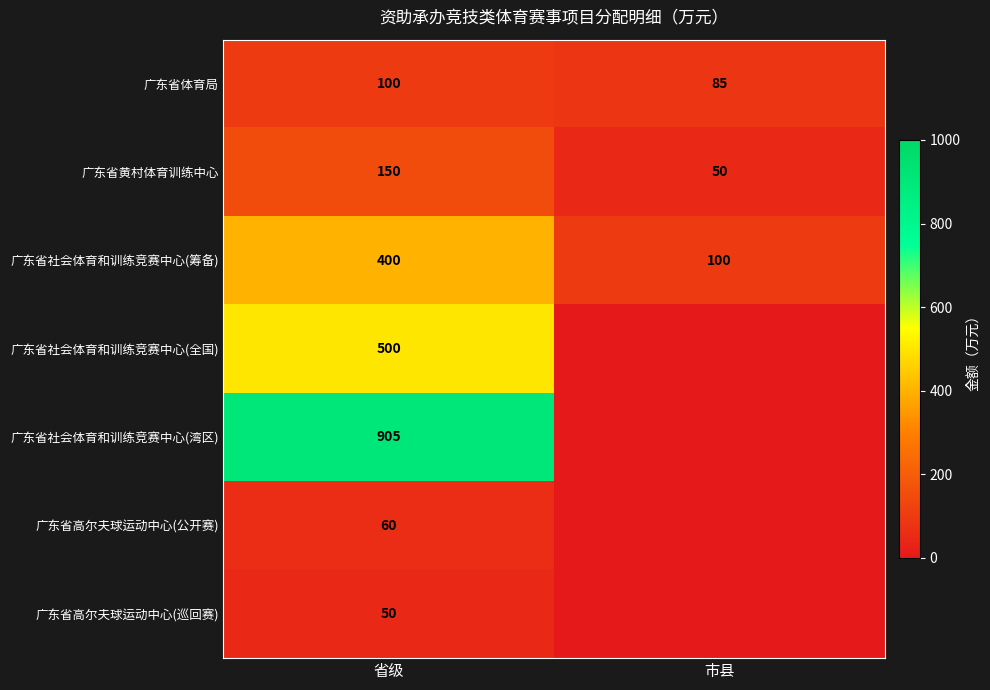

At which category does the chart reach its minimum across all series?

市县